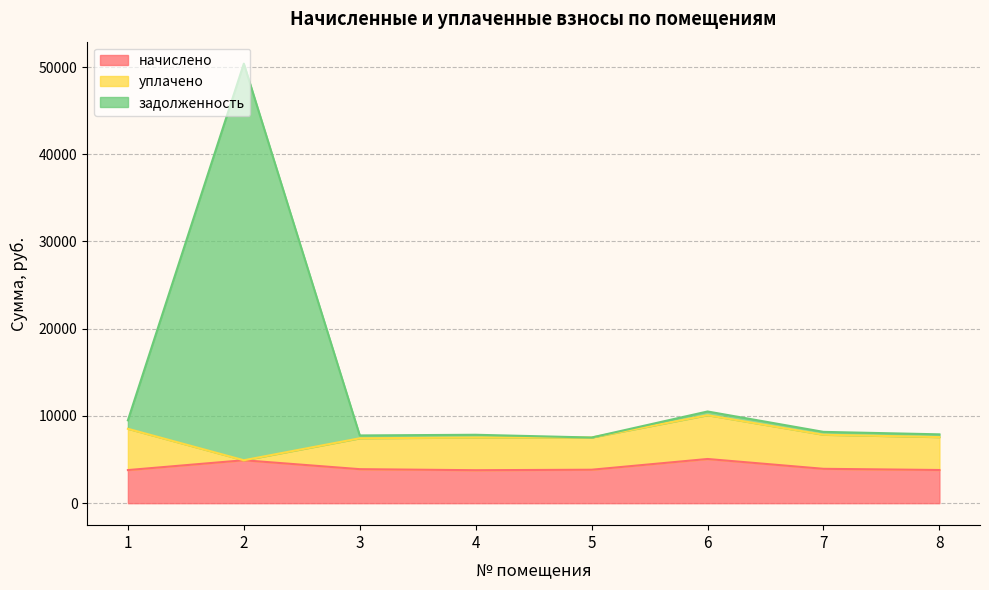

At which category does начислено reach its first local peak?

2